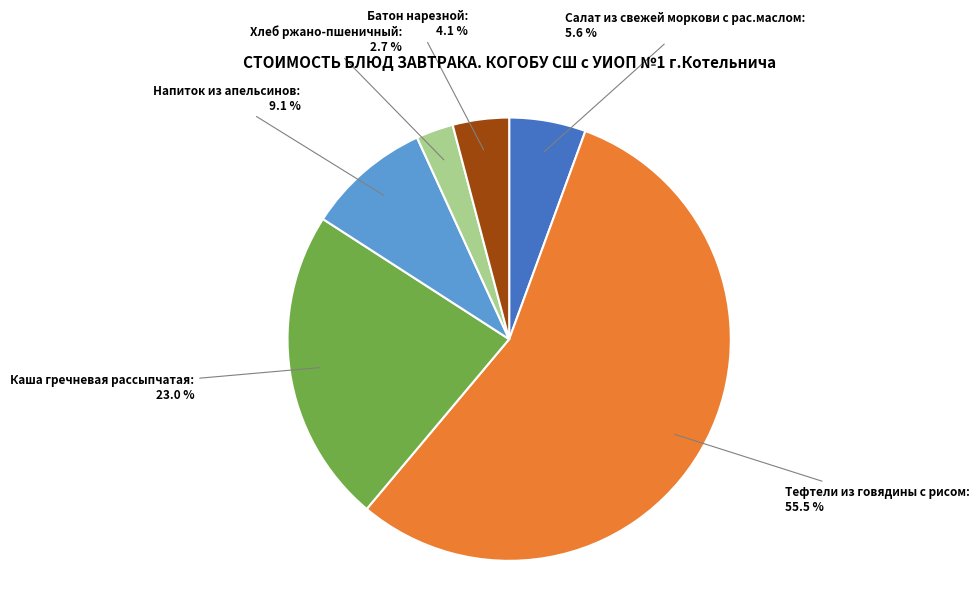

Rank the categories by value from lowest to highest.

Хлеб ржано-пшеничный, Батон нарезной, Салат из свежей моркови с рас.маслом, Напиток из апельсинов, Каша гречневая рассыпчатая, Тефтели из говядины с рисом